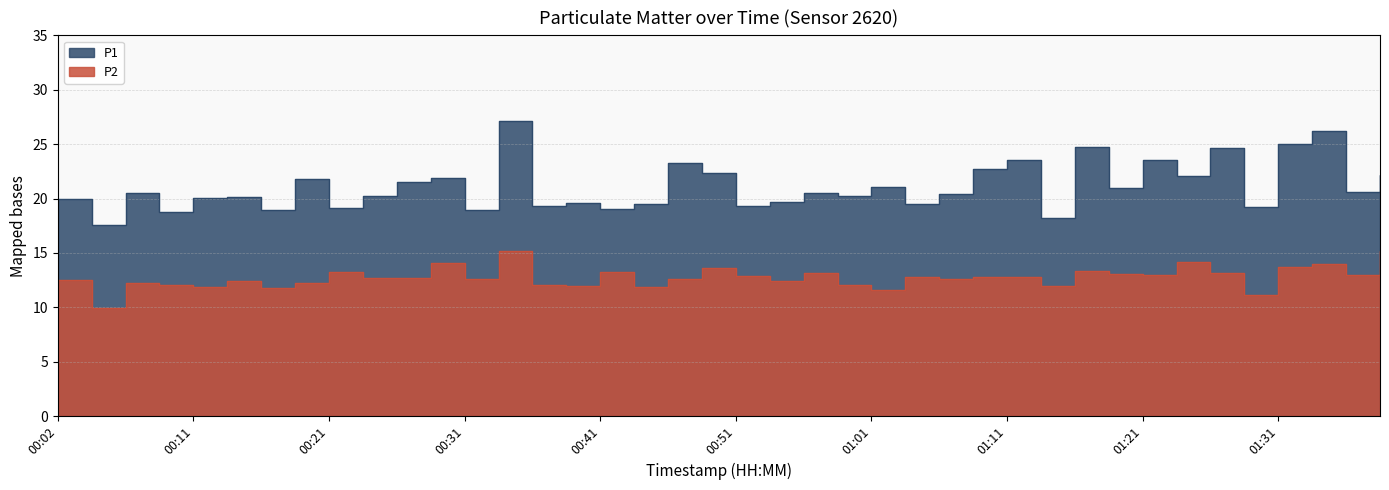

True or false: P2 and P1 intersect in this chart.

False